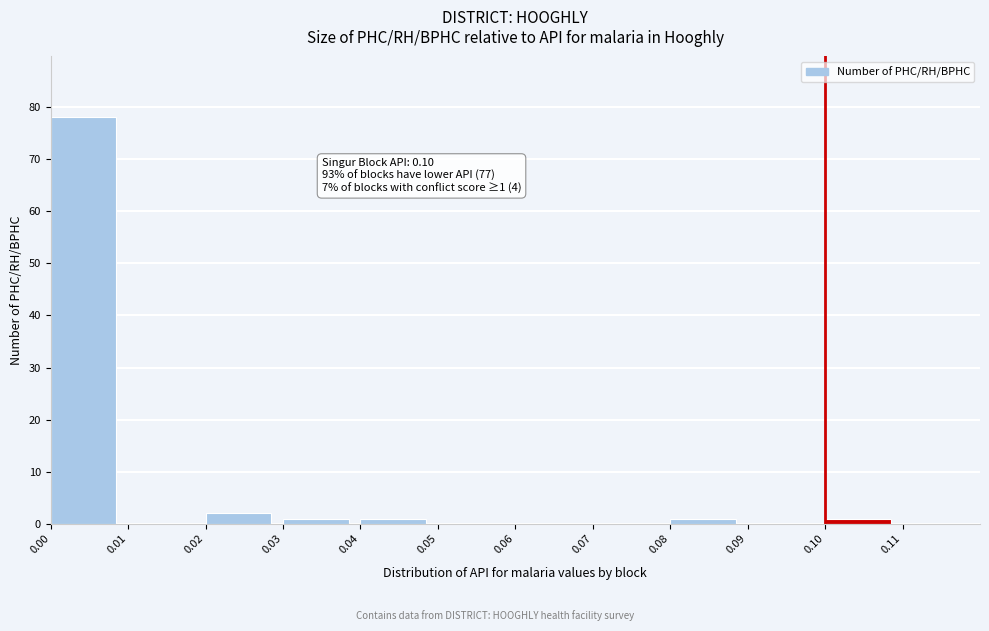

Over which range of the x-axis is the bar tallest?

0.00 to 0.01